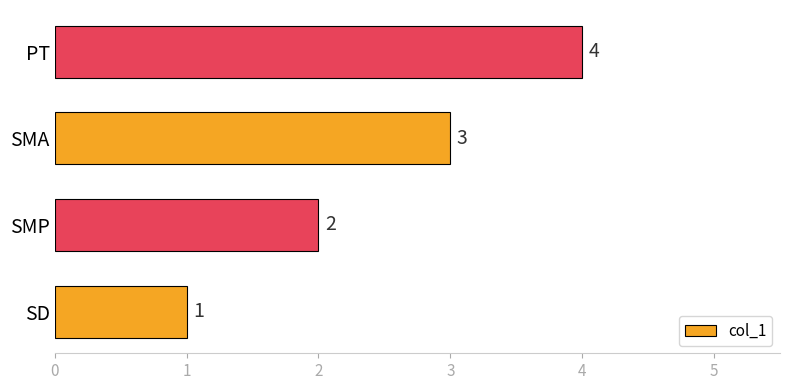

The chart shows a value of 1 at SMP. True or false?

False